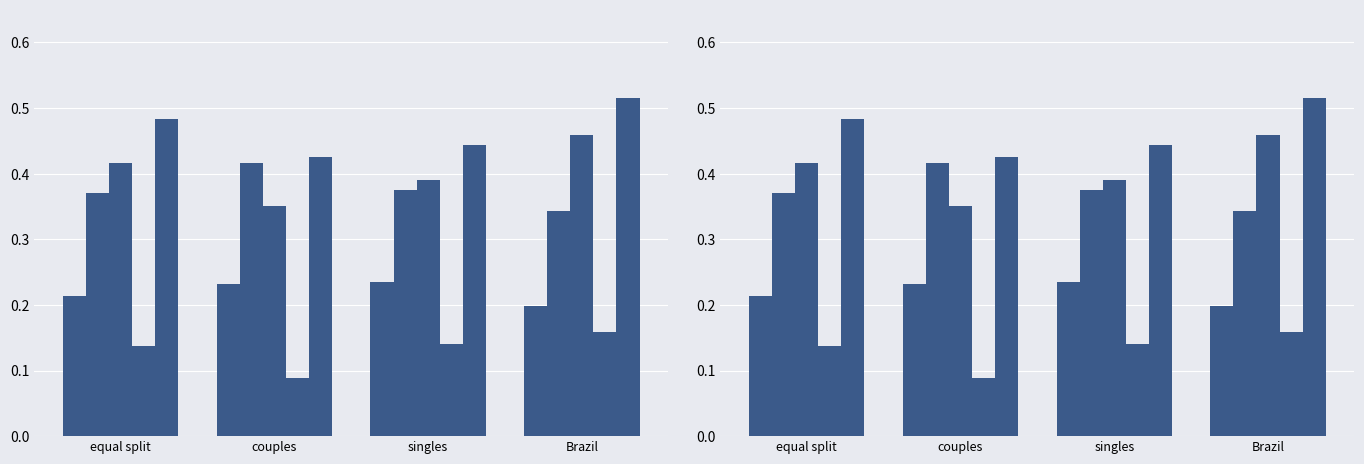

Rank the series by their maximum value, from lowest to highest.

Top 1%, Bottom 50%, Middle 40%, Top 10%, Gini